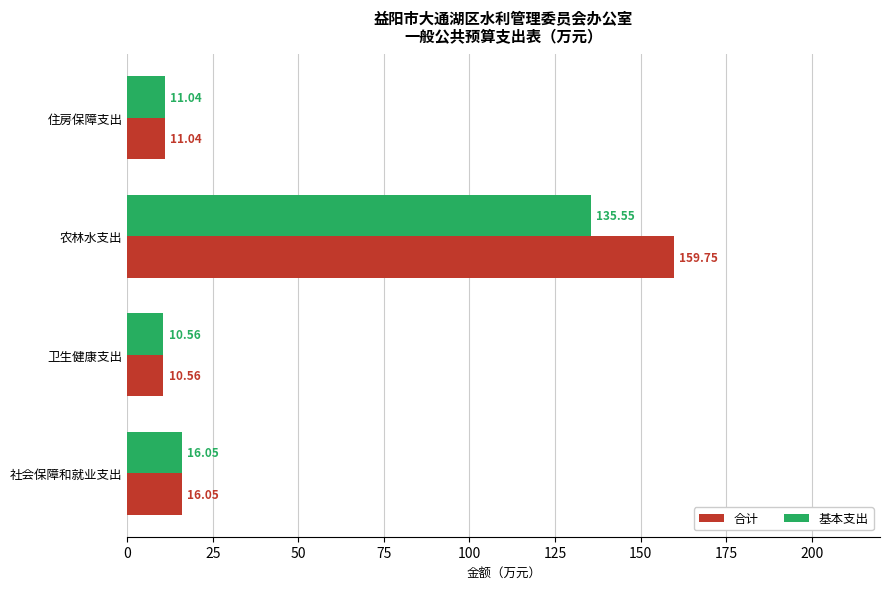

Is the value of 基本支出 at 卫生健康支出 greater than the value of 合计 at 住房保障支出?

No